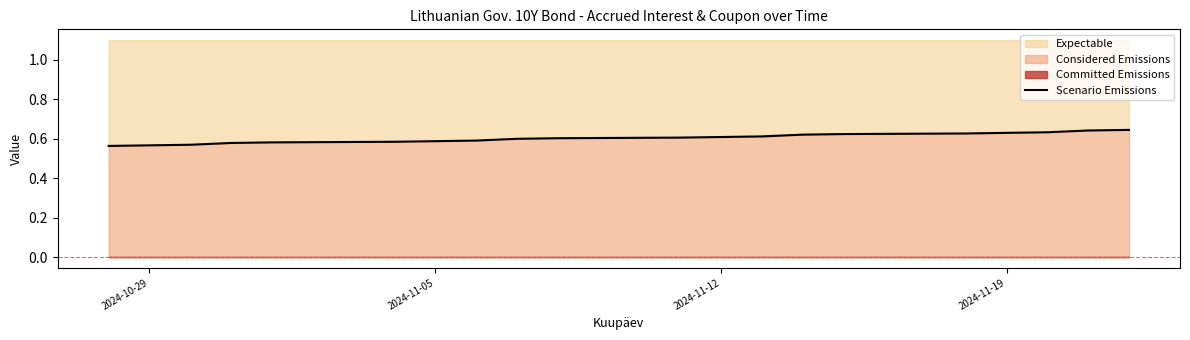

What is the sum of all values?

12.1